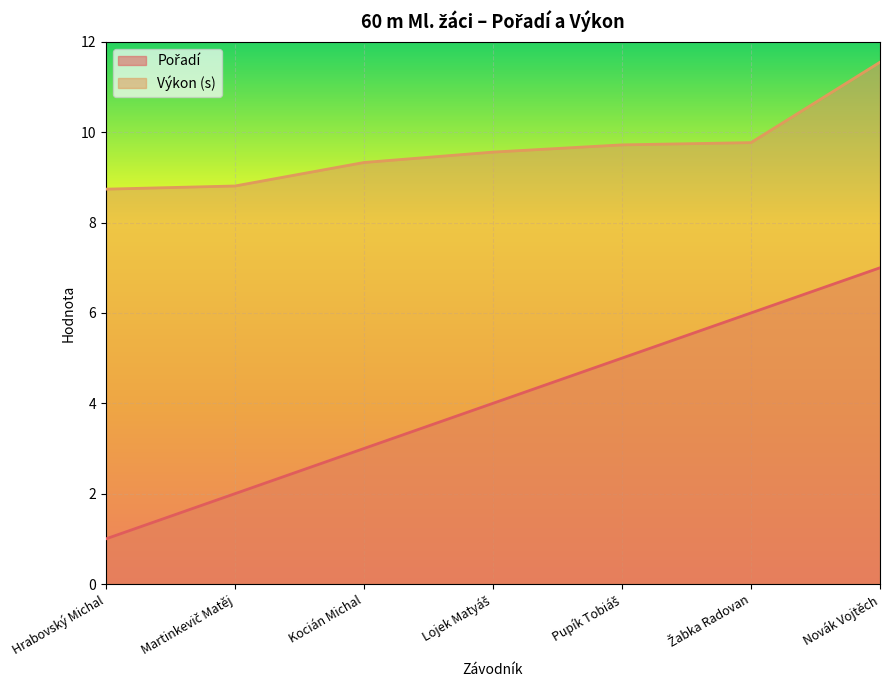

What is the greatest value displayed?

11.6